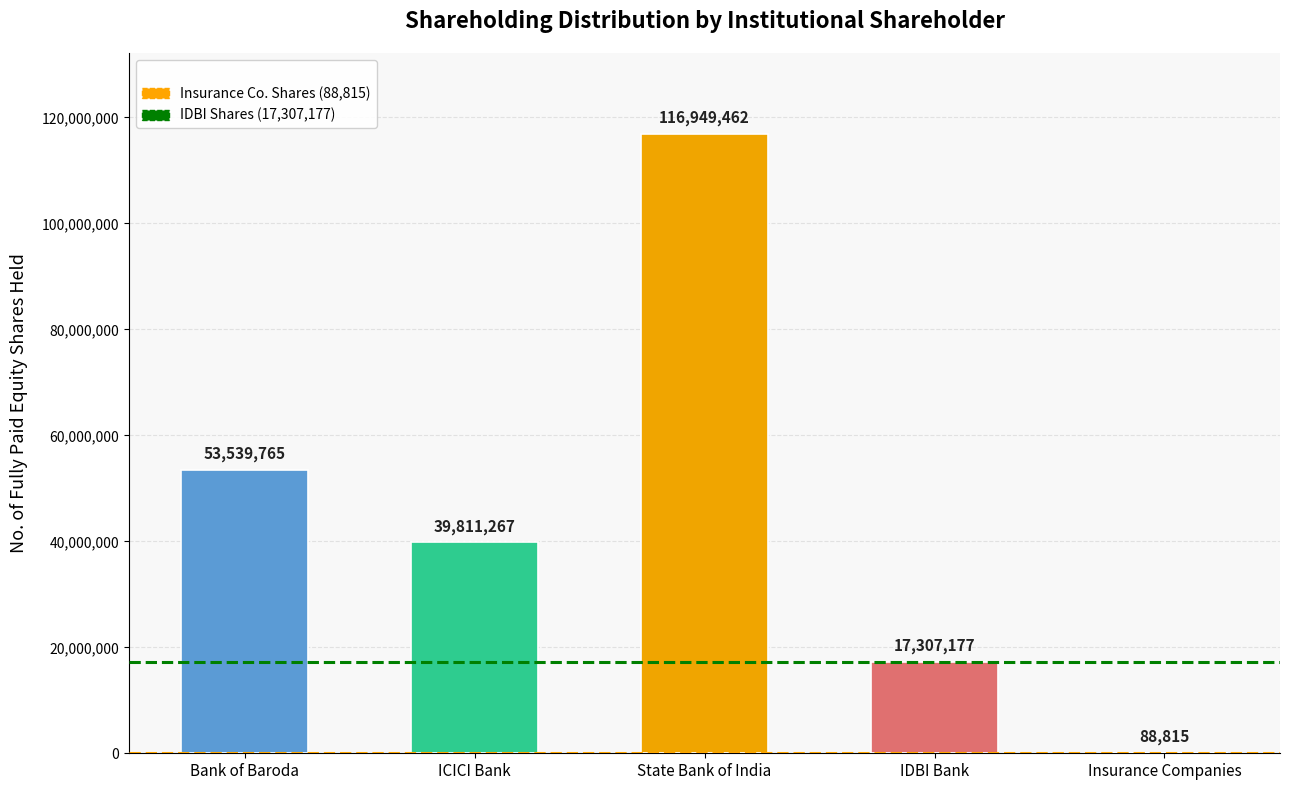

Reading left to right, what are all the values shown in this chart?

53539765	39811267	116949462	17307177	88815